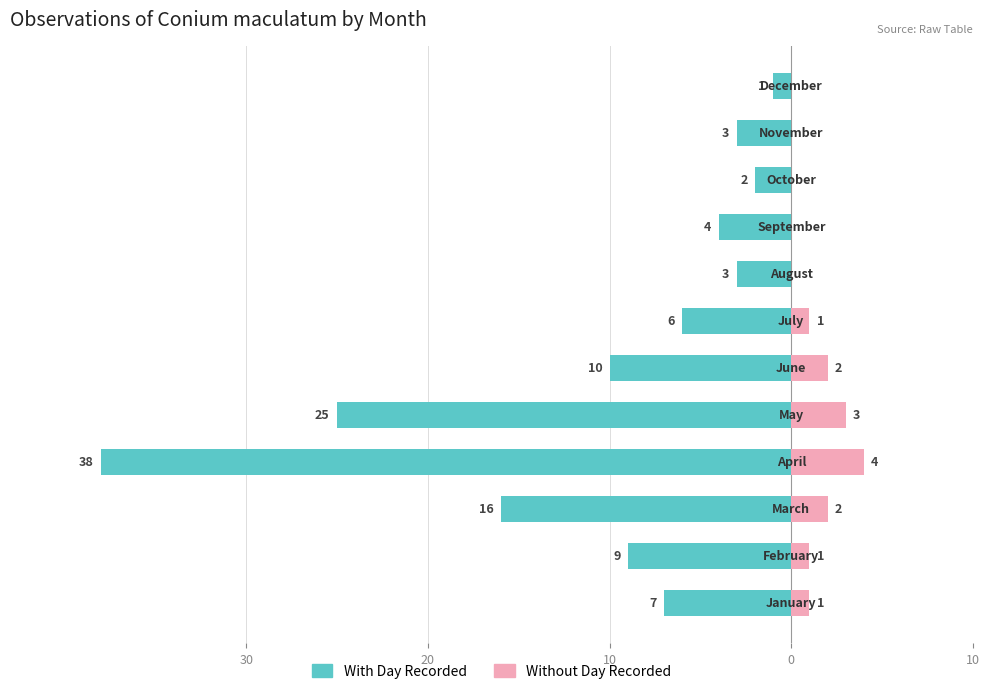

Between 10 and 5, which is larger?

5